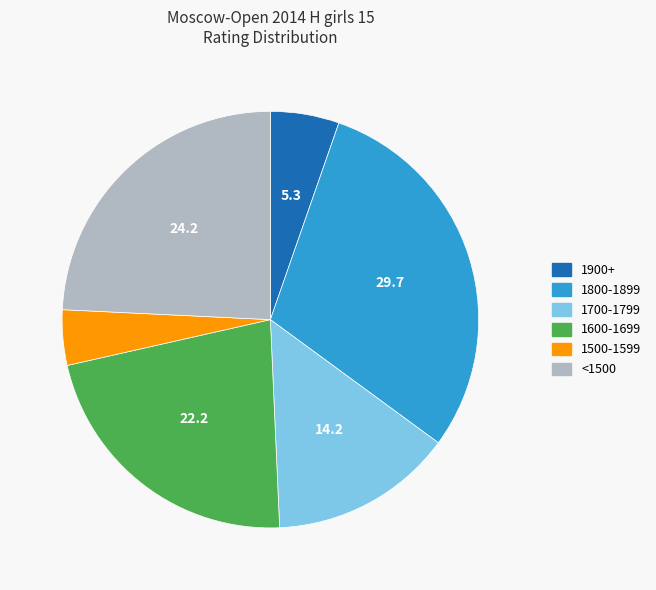

Is there a majority slice in this chart?

No